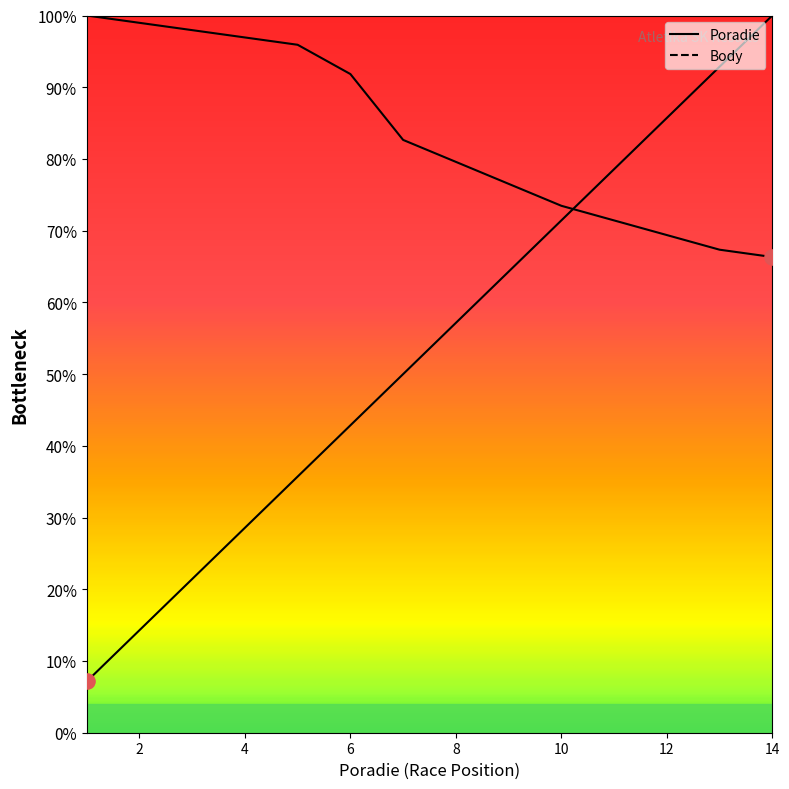

Which series contains the lowest Y value?

Poradie